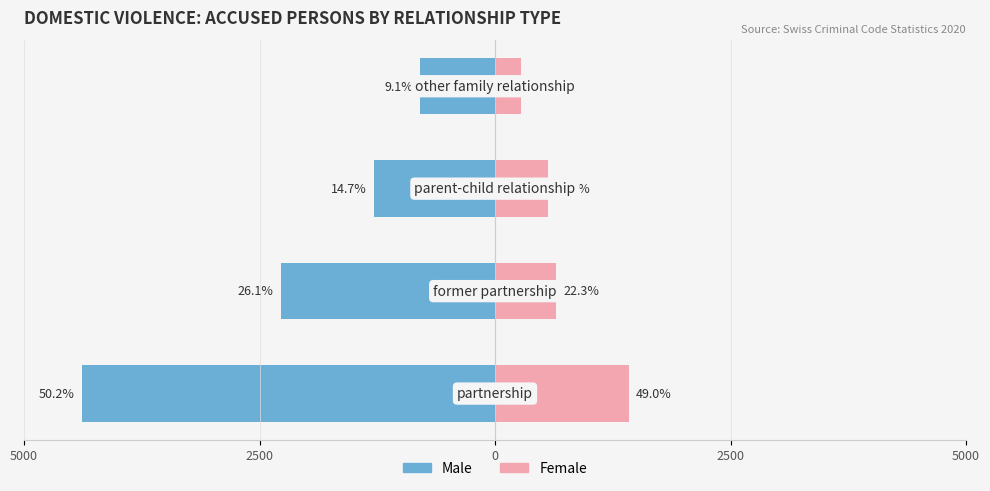

How many groups of bars are there?

4